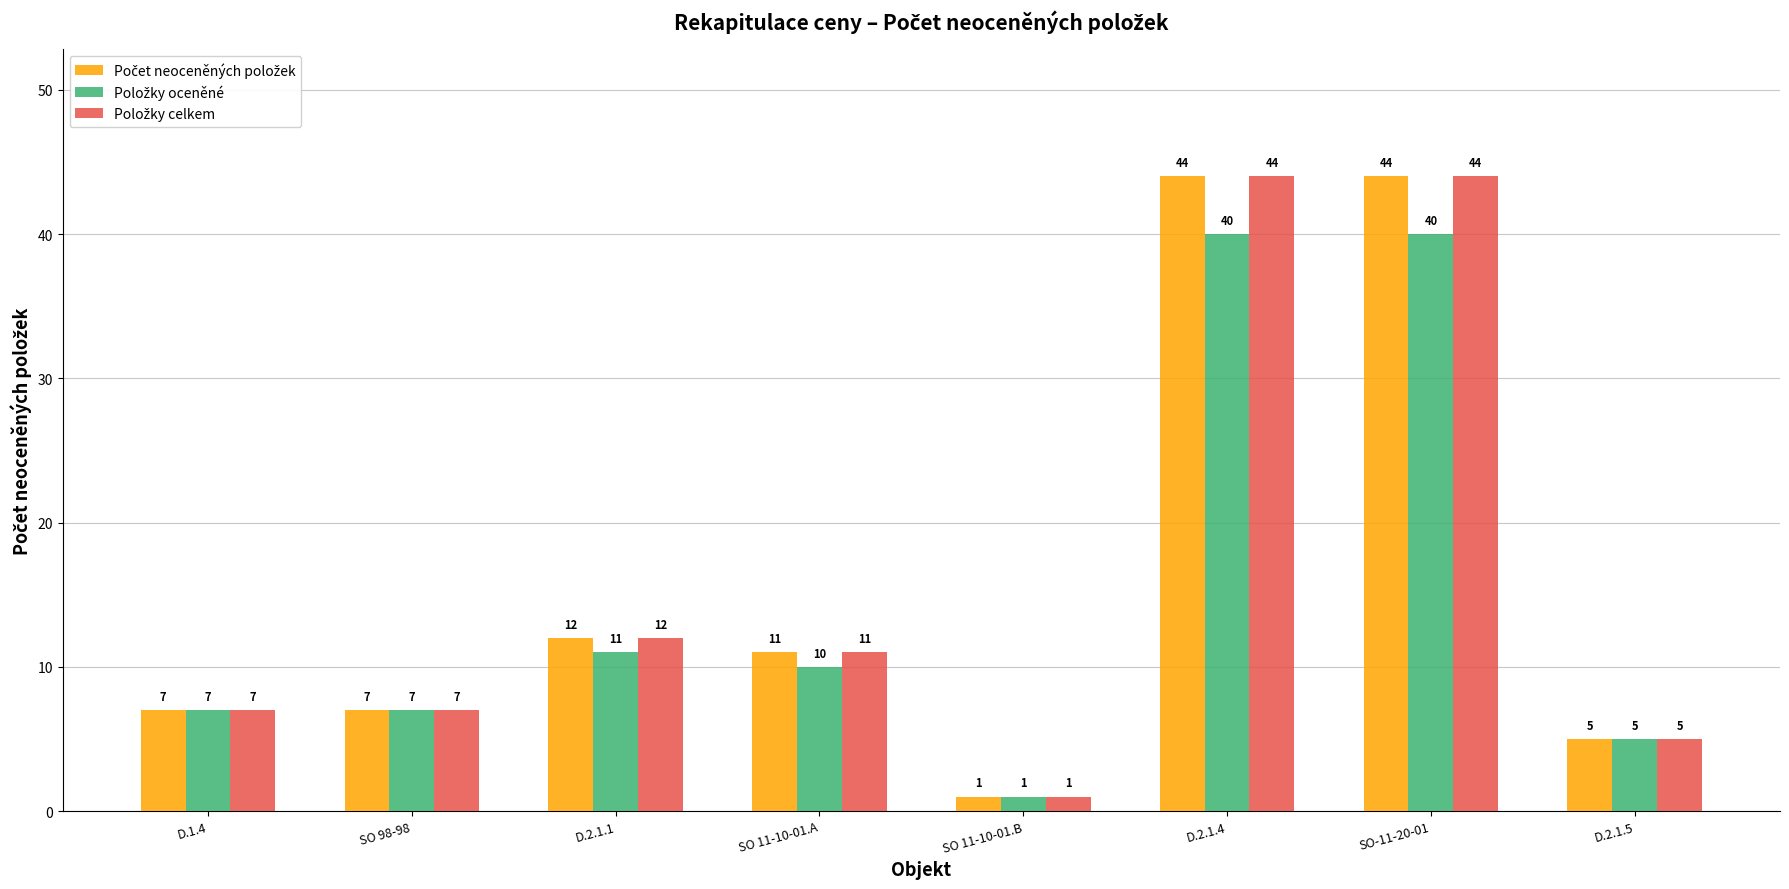

What is the maximum value shown in the chart?

44